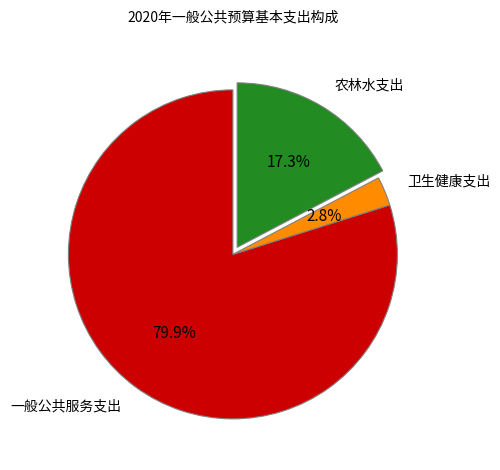

How many slices are in this pie chart?

3